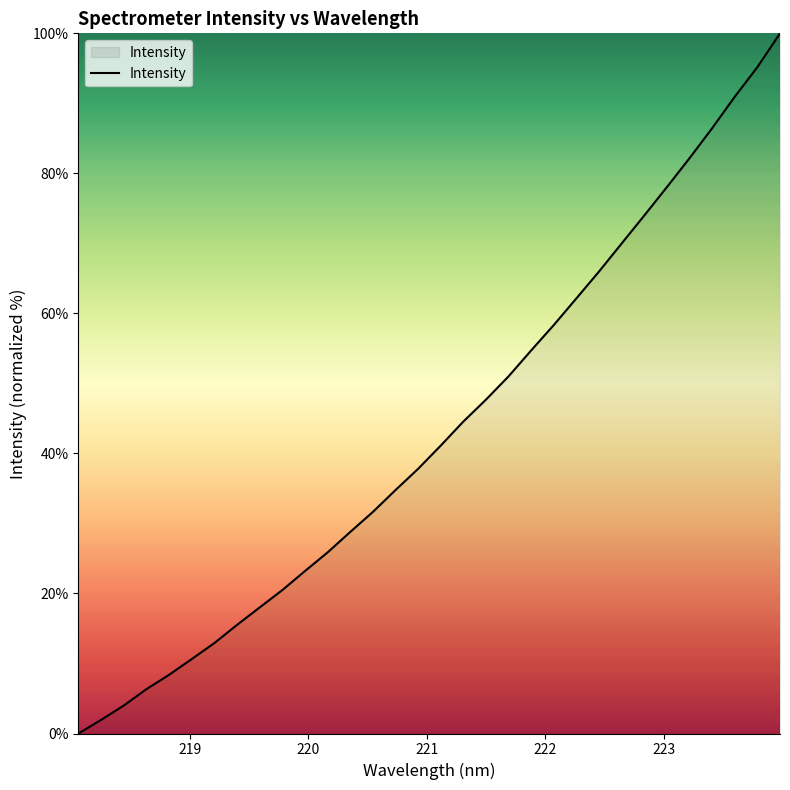

What is the difference between the maximum and minimum values?

100.0